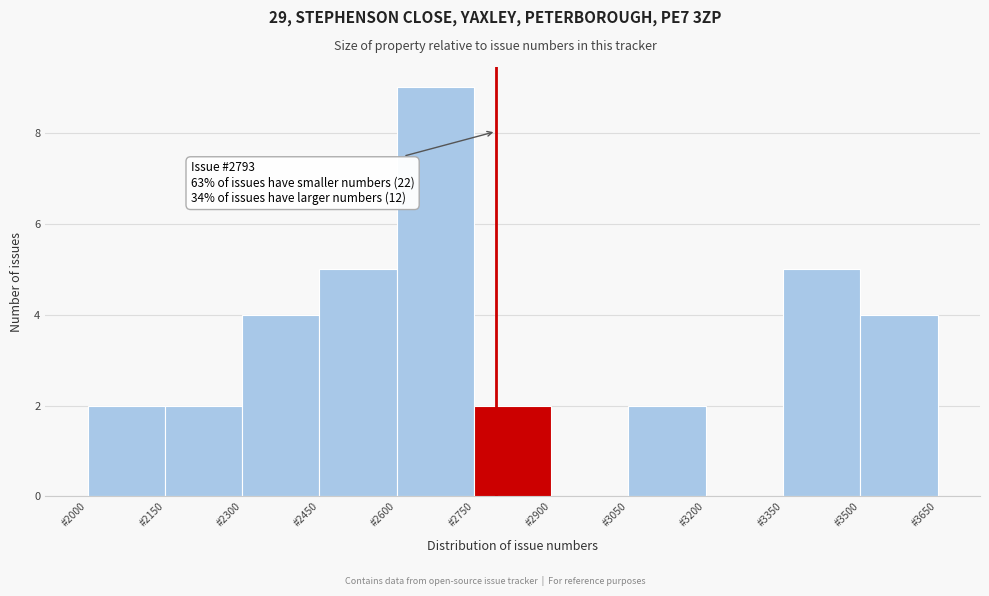

Over which range of the x-axis is the bar tallest?

2600 to 2750